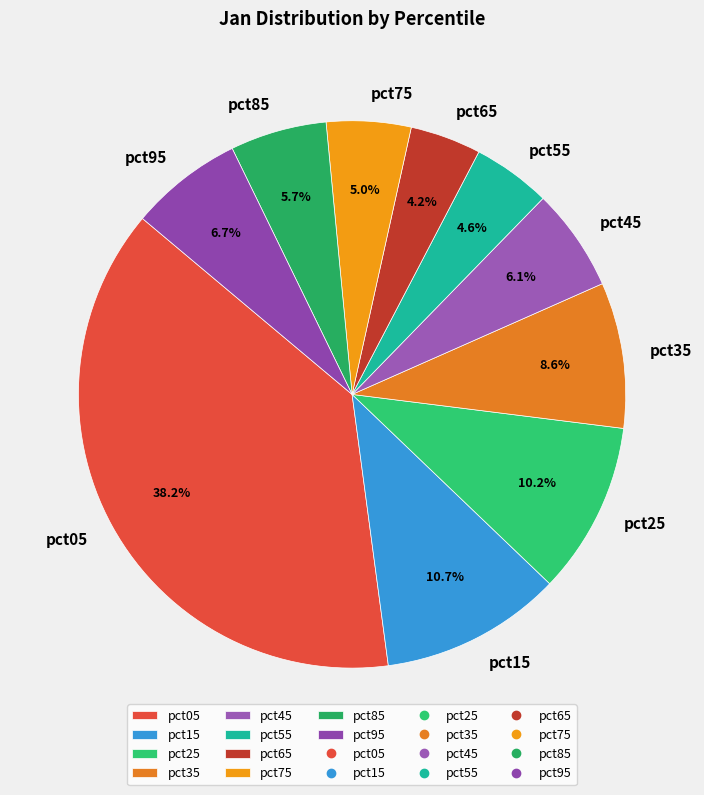

How much of the chart is everything except pct65?

95.8%